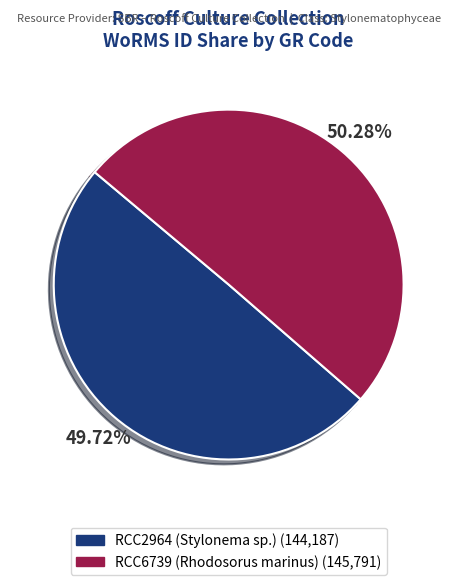

What is the total percentage of RCC2964 (Stylonema sp.) and RCC6739 (Rhodosorus marinus)?

100.0%